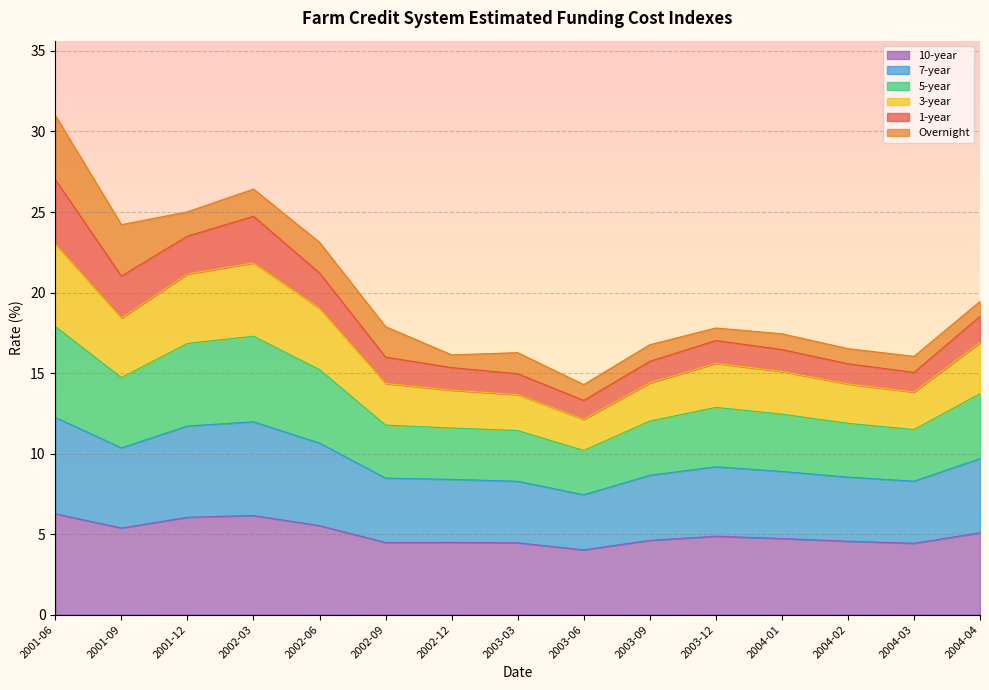

The value of 5-year at 2003-09 is 4.3. True or false?

False